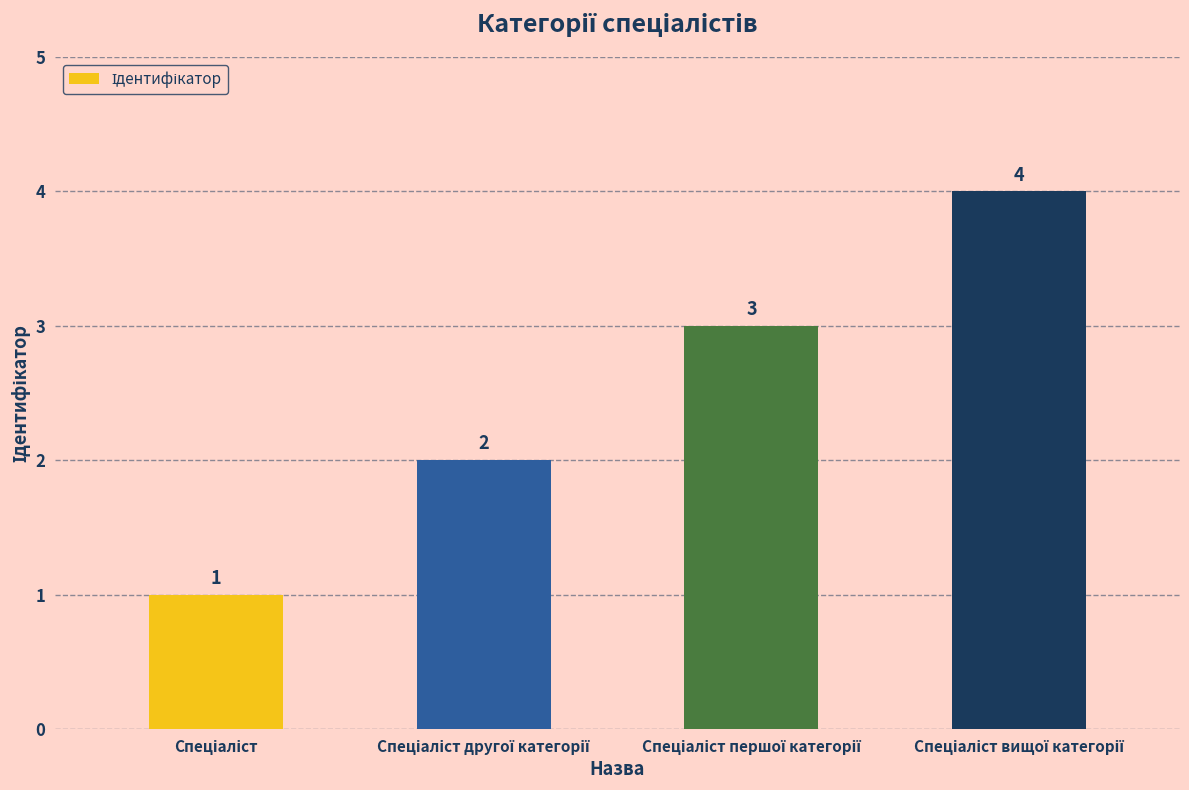

What is the sum of all values?

10